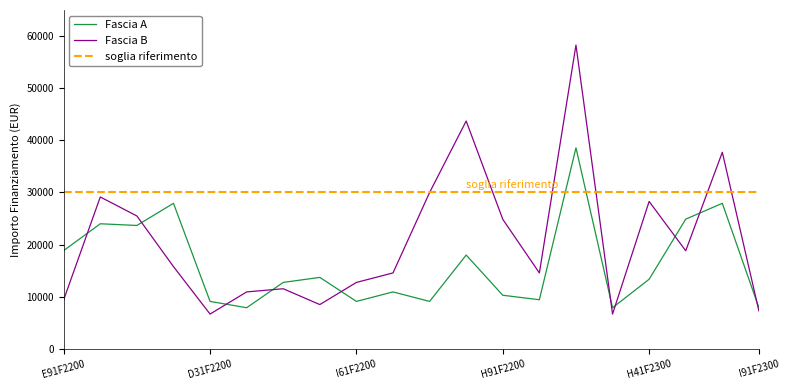

What is the highest value of the Fascia A series?

38565